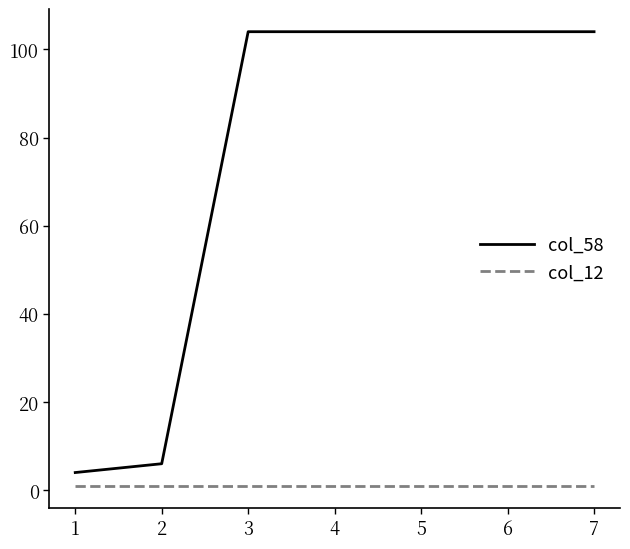

The value of col_58 at 1 is 4. True or false?

True